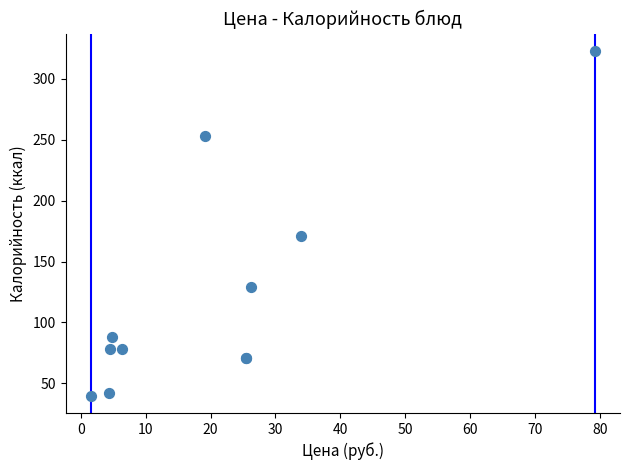

What Y value in the scatter plot is closest to 181?

171.0